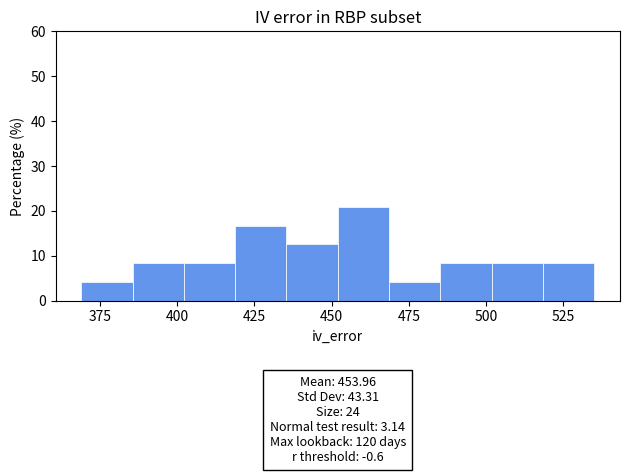

Around what value on the x-axis is the tallest bar? Give the approximate position of its centre, as read against the axis.

460